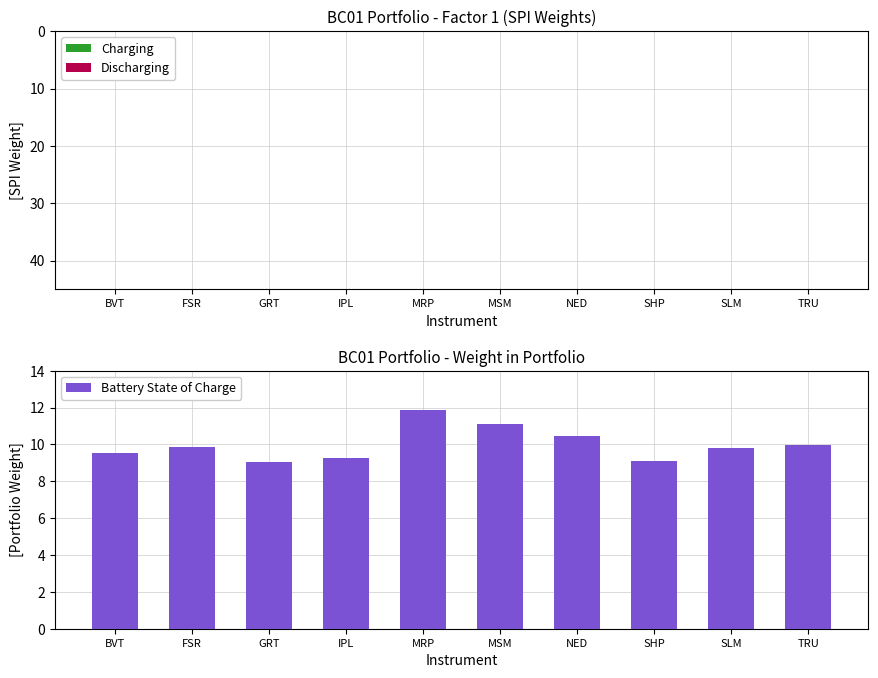

At which category is the sum across all series the highest?

MRP